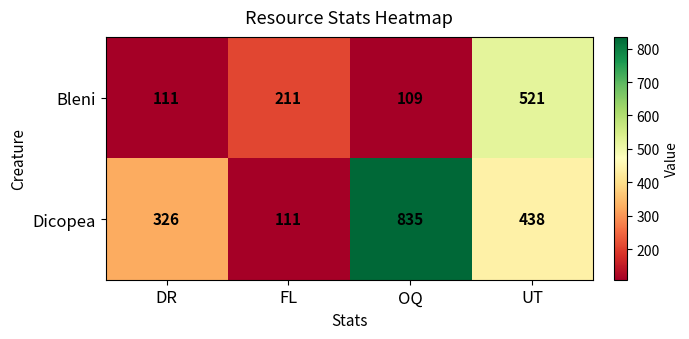

At which label does Bleni reach its peak?

UT